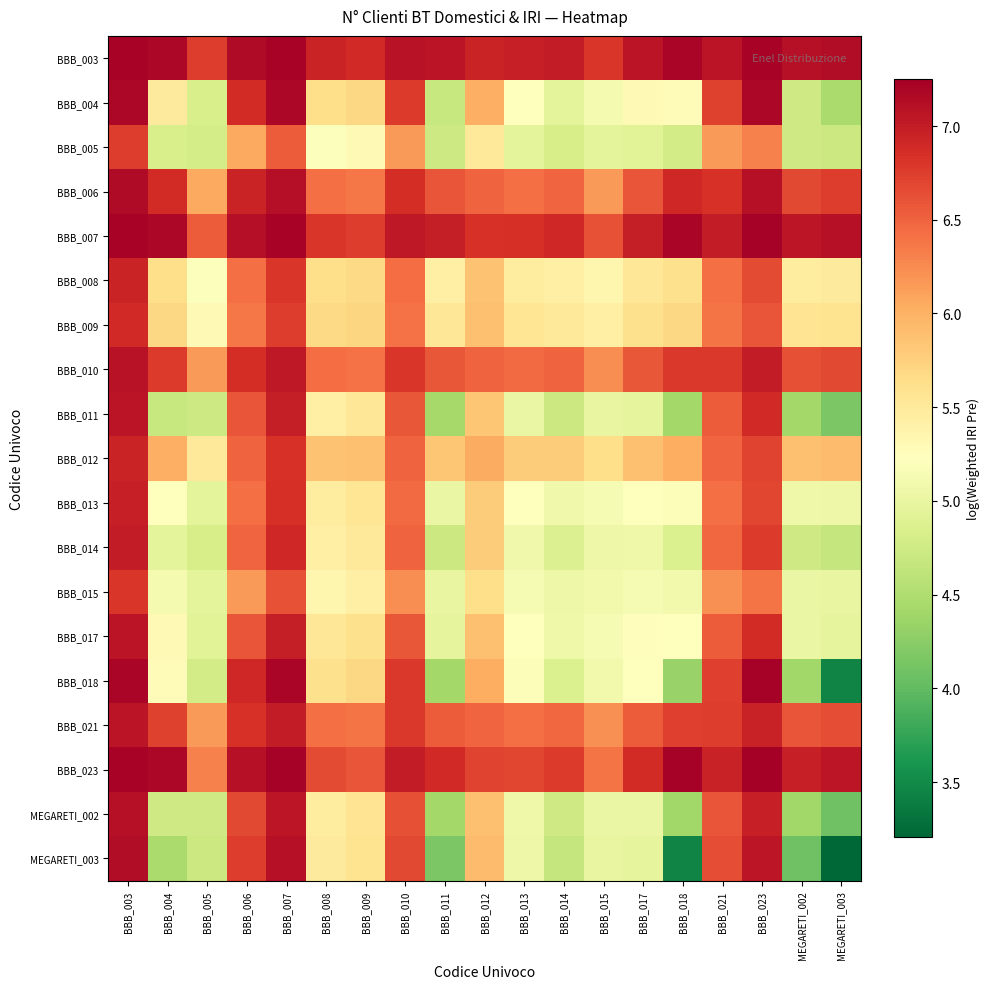

Rank the series by their maximum value, from lowest to highest.

BBB_005, BBB_015, BBB_009, BBB_008, BBB_012, BBB_013, BBB_014, BBB_021, BBB_017, BBB_011, BBB_010, MEGARETI_002, MEGARETI_003, BBB_006, BBB_004, BBB_003, BBB_018, BBB_007, BBB_023